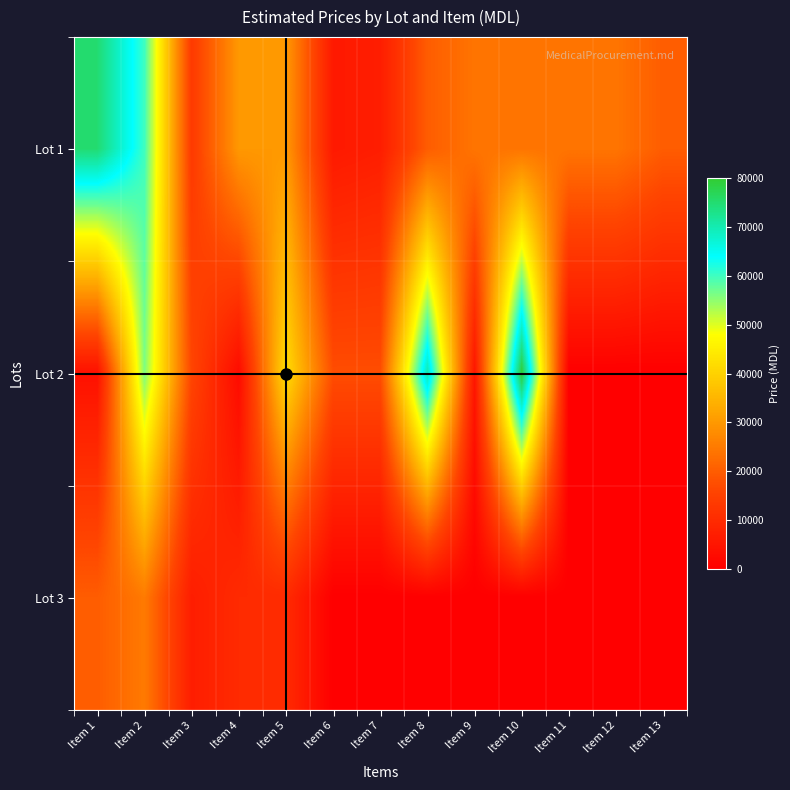

Reading right to left, extract all data points from this chart.

Lot 1: Item 13=20000	Item 12=24000	Item 11=24000	Item 10=24000	Item 9=24000	Item 8=20000	Item 7=7000	Item 6=6000	Item 5=30000	Item 4=30000	Item 3=13500	Item 2=60000	Item 1=75000
Lot 2: Item 13=0	Item 12=0	Item 11=0	Item 10=79500	Item 9=5300	Item 8=70000	Item 7=17500	Item 6=17500	Item 5=42000	Item 4=2800	Item 3=16000	Item 2=56000	Item 1=4000
Lot 3: Item 13=0	Item 12=0	Item 11=0	Item 10=0	Item 9=0	Item 8=0	Item 7=0	Item 6=0	Item 5=10000	Item 4=10000	Item 3=7000	Item 2=25000	Item 1=20000